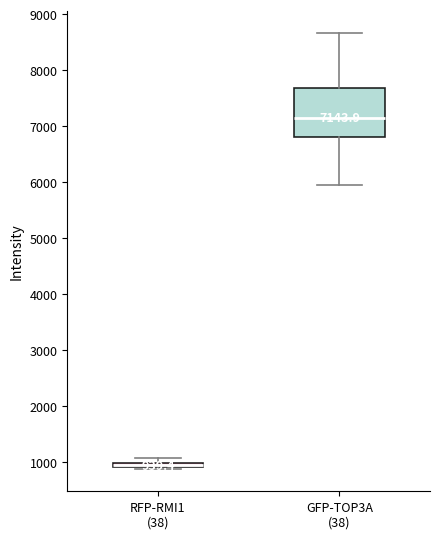

Which box is the tallest, from its lower edge to its upper edge?

GFP-TOP3A (38)